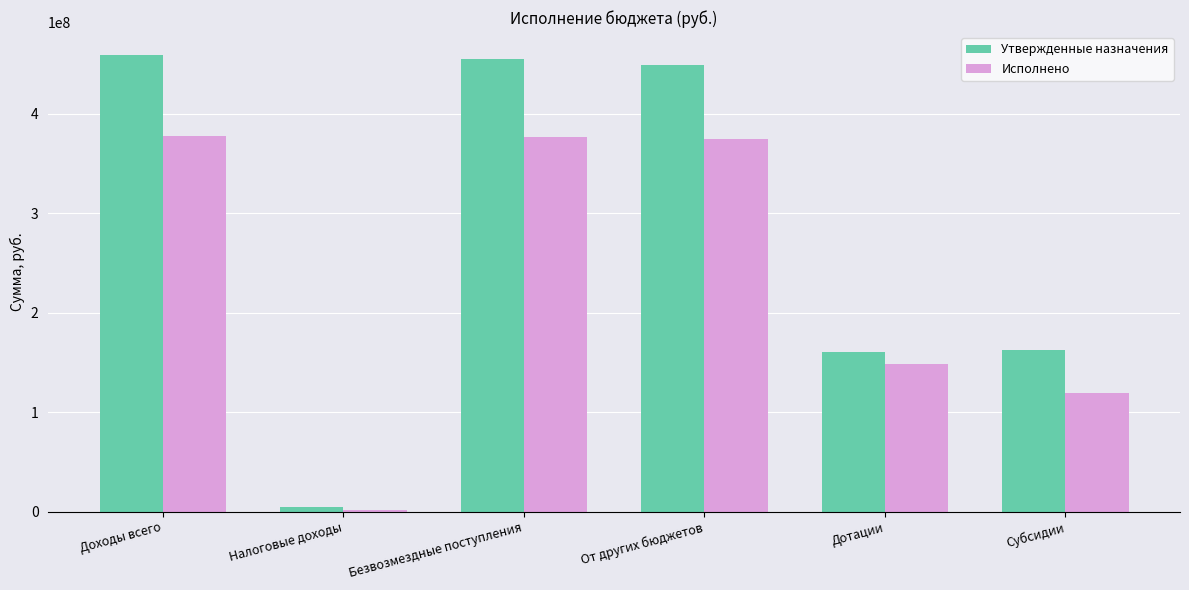

What is the spread (max minus min) of values at Налоговые доходы?

2613492.5